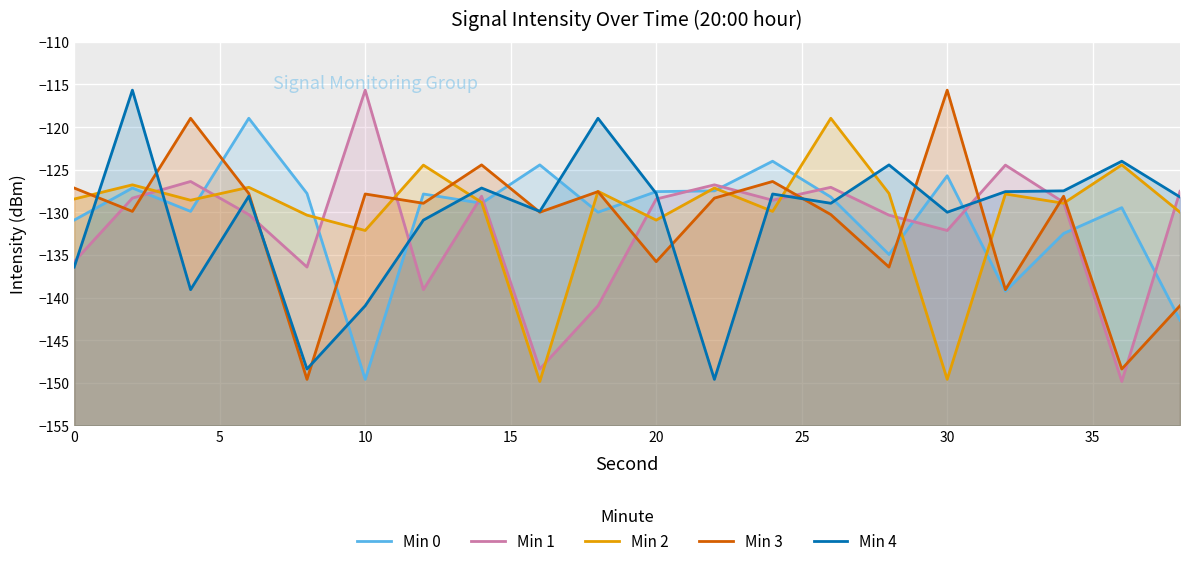

At how many categories does at least one series exceed -120?

7